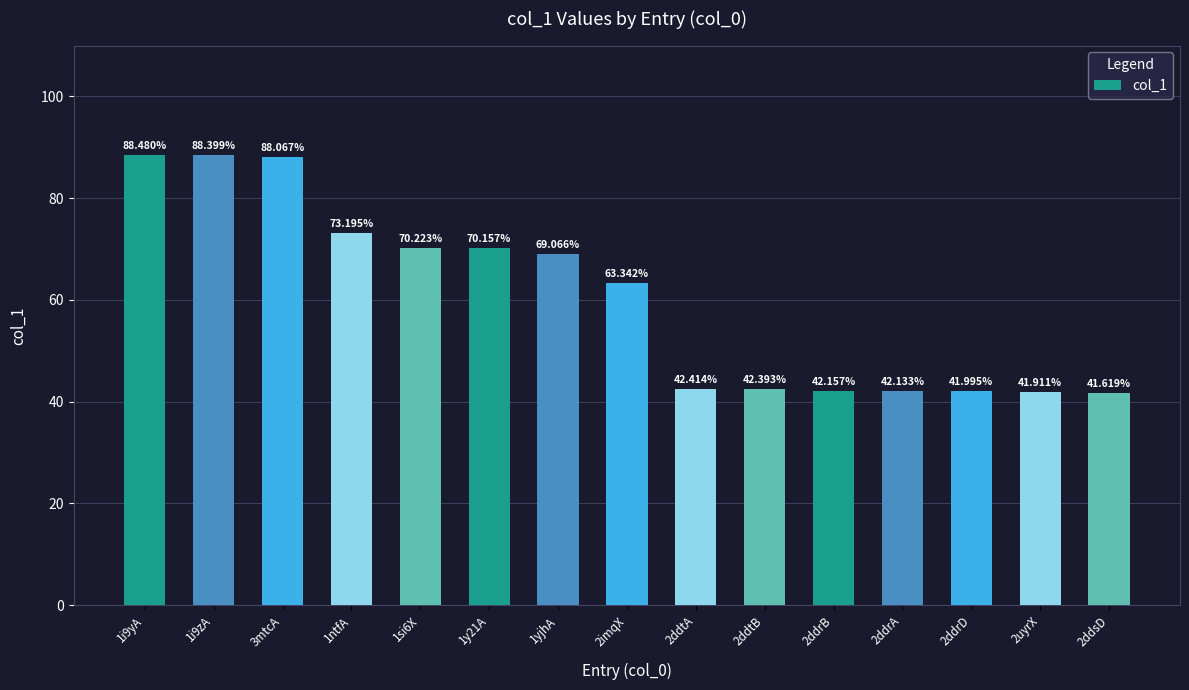

What is the difference between the maximum and minimum values?

46.9